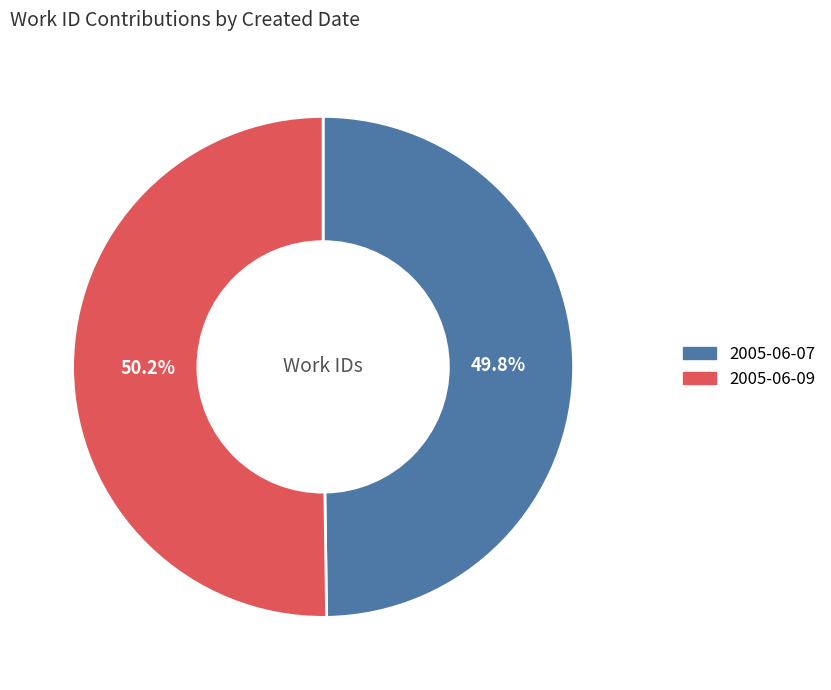

What is the total percentage of 2005-06-09 and 2005-06-07?

100.0%